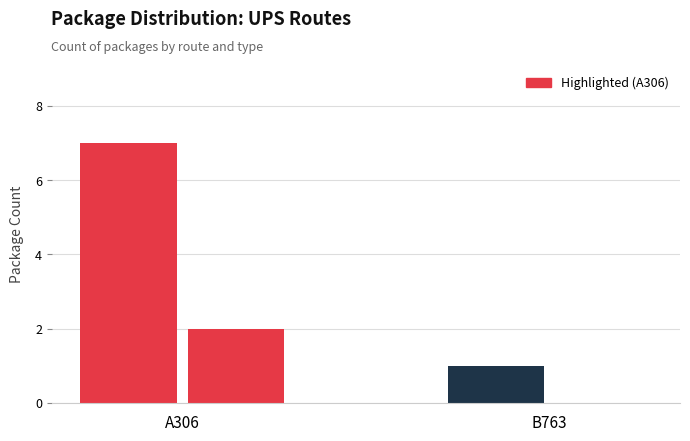

What is the label of the 2nd bar from the right?

A306